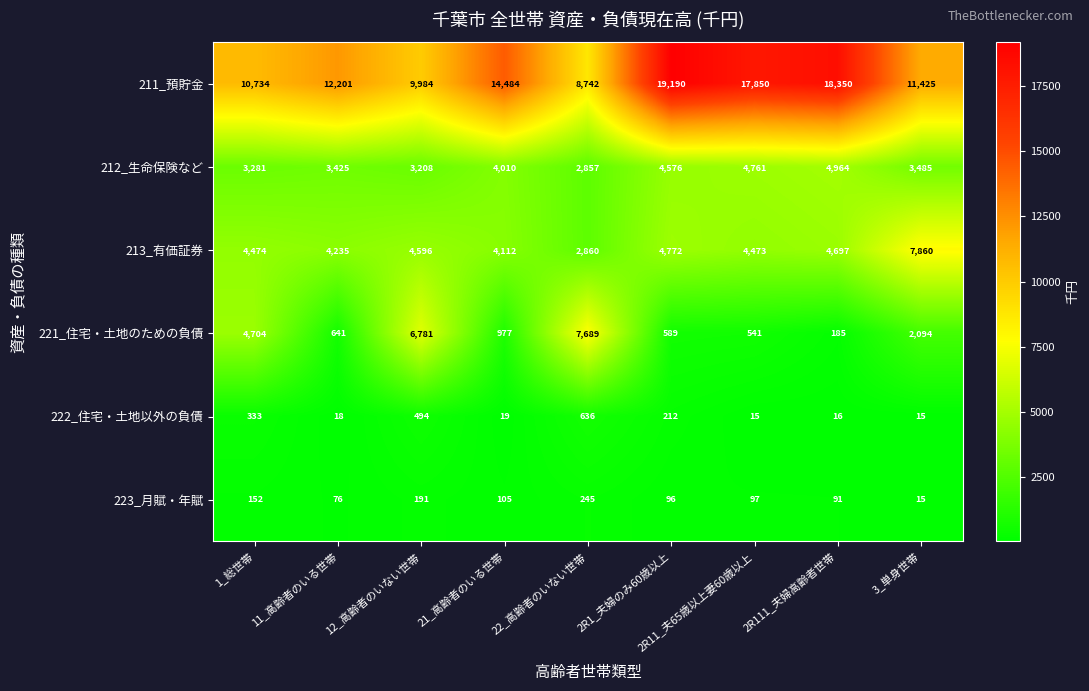

Which series has the largest range (max minus min)?

211_預貯金